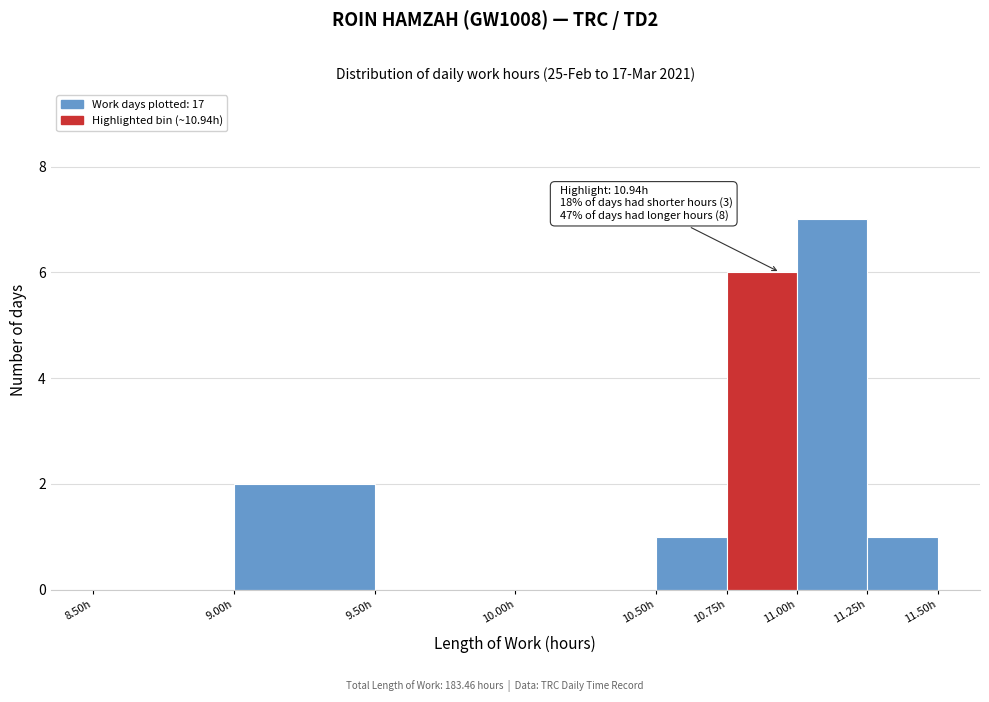

Over which range of the x-axis is the bar tallest?

11.00 to 11.25